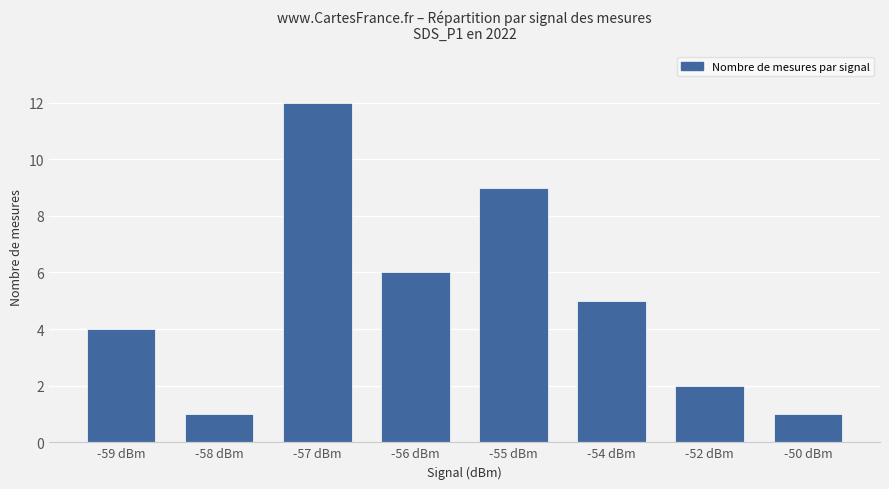

What is the greatest value displayed?

12